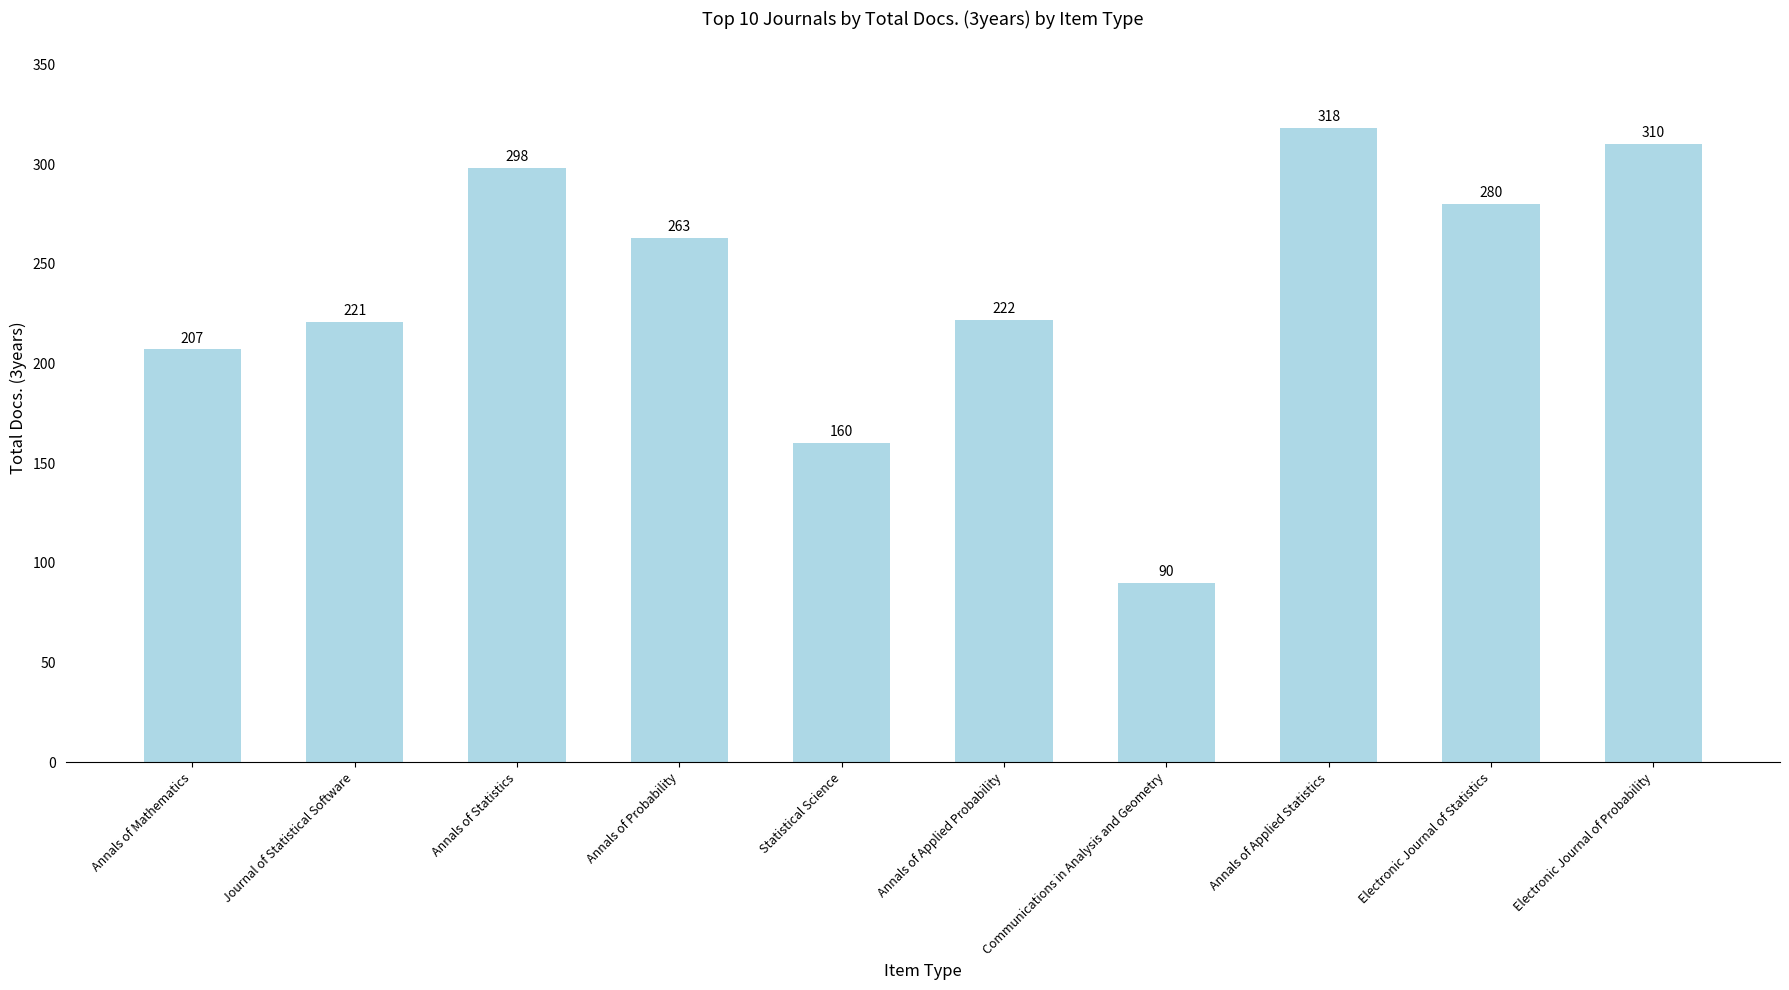

What is the difference between the values at Journal of Statistical Software and Annals of Mathematics?

14